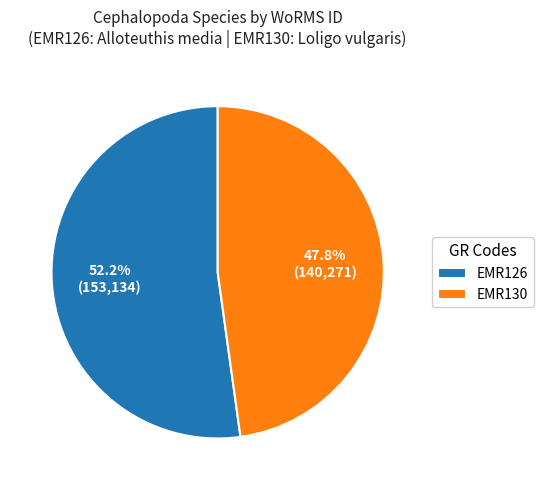

To the nearest percent, what is the difference between the largest and smallest slice percentages?

4%